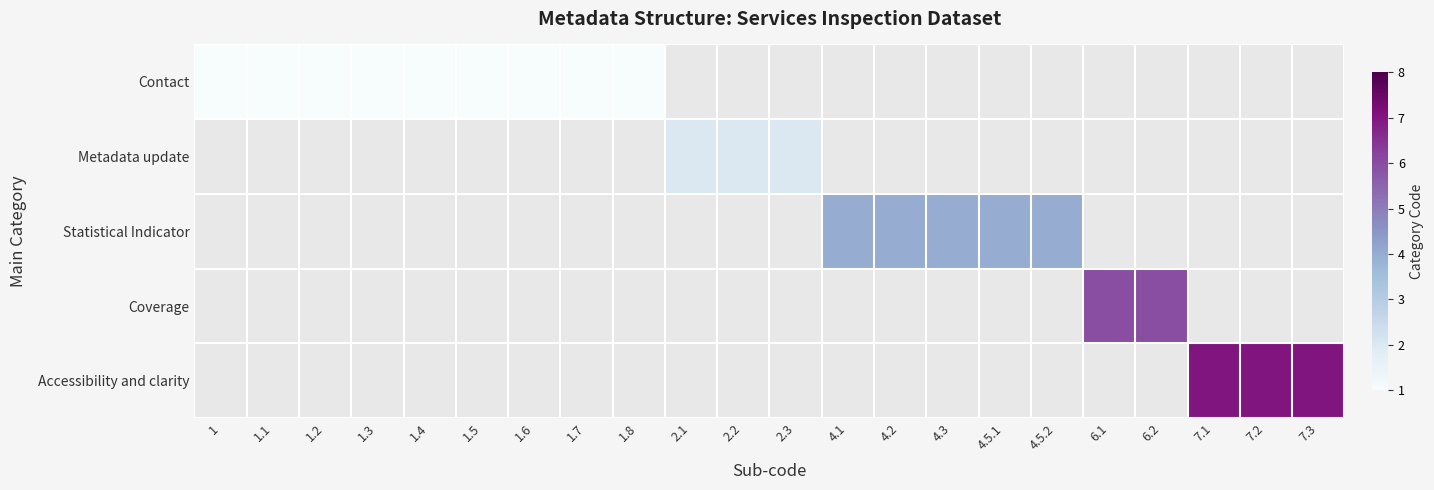

At how many categories does at least one series exceed 1?

13